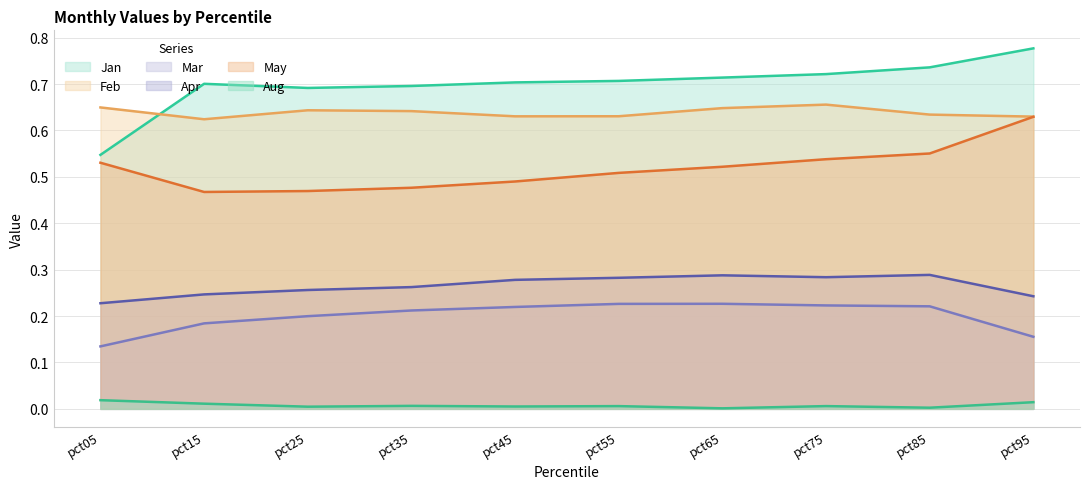

What is the lowest value of the Feb series?

0.6